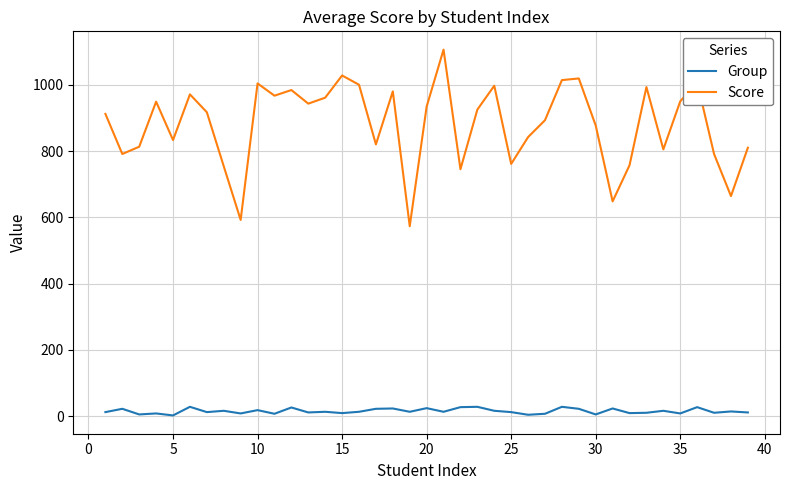

Which series has the widest spread of values?

Score